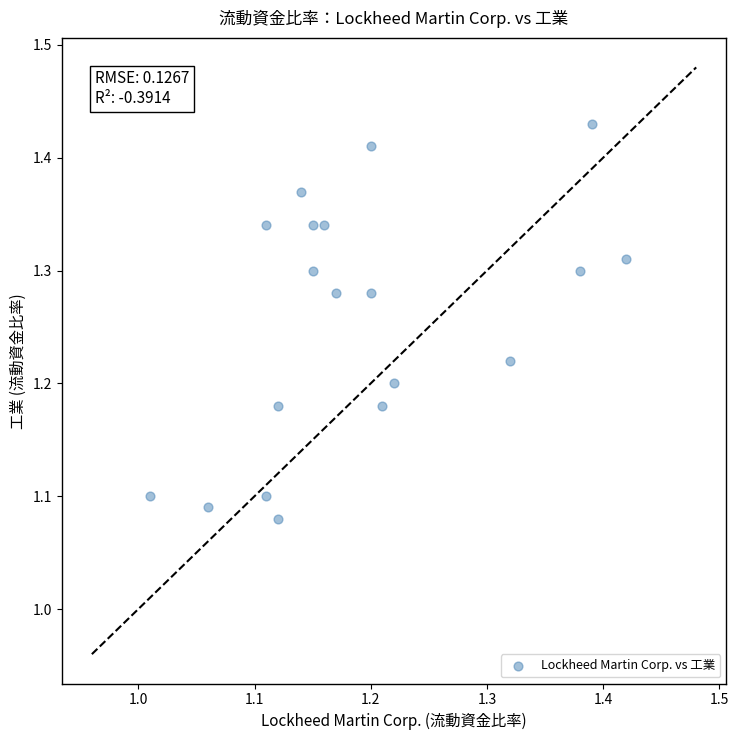

What is the range of X values (max minus min)?

0.4